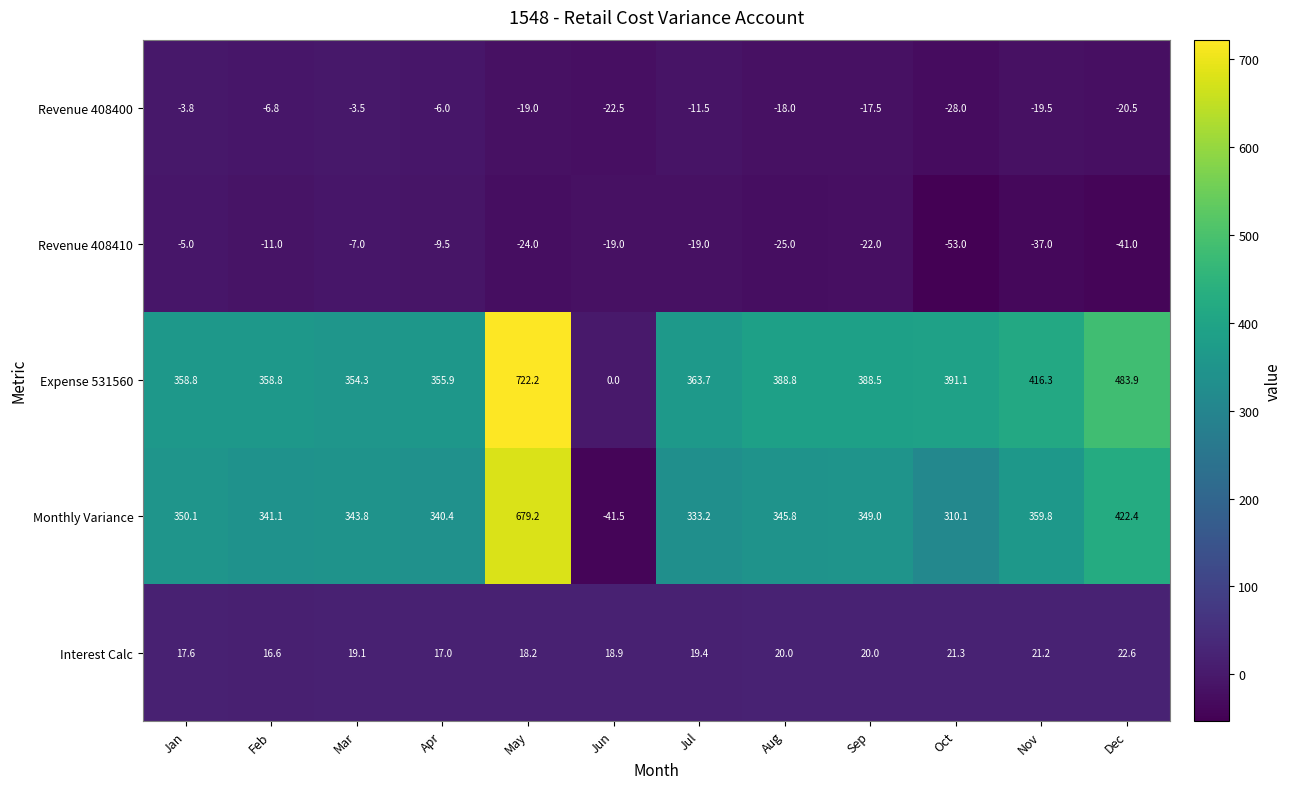

The value of Monthly Variance at Jan is 350.1. True or false?

True